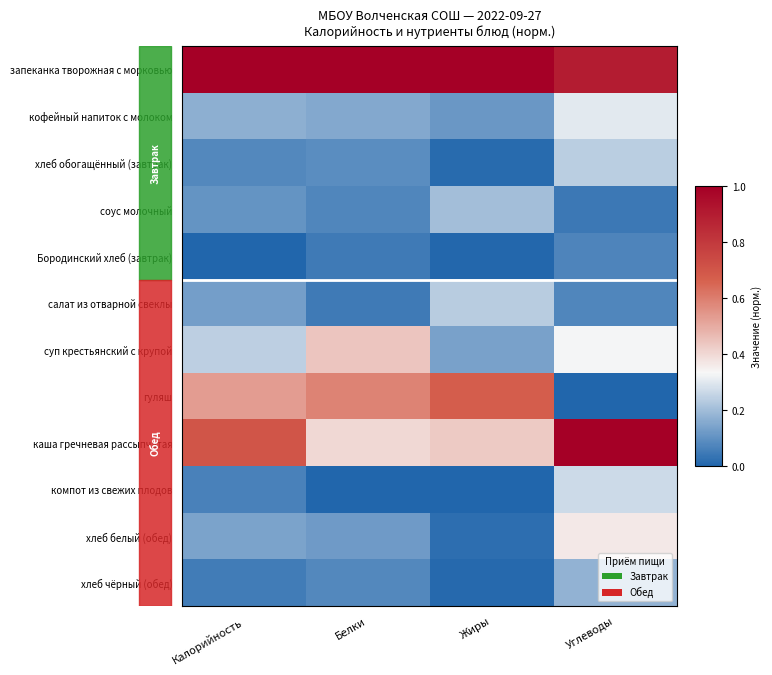

Reading left to right, list all the values displayed in this chart.

запеканка творожная с морковью: Калорийность=1.0	Белки=1.0	Жиры=1.0	Углеводы=0.9
кофейный напиток с молоком: Калорийность=0.2	Белки=0.2	Жиры=0.1	Углеводы=0.3
хлеб обогащённый (завтрак): Калорийность=0.1	Белки=0.1	Жиры=0.0	Углеводы=0.2
соус молочный: Калорийность=0.1	Белки=0.1	Жиры=0.2	Углеводы=0.0
Бородинский хлеб (завтрак): Калорийность=0.0	Белки=0.0	Жиры=0.0	Углеводы=0.1
салат из отварной свеклы: Калорийность=0.1	Белки=0.1	Жиры=0.2	Углеводы=0.1
суп крестьянский с крупой: Калорийность=0.2	Белки=0.4	Жиры=0.1	Углеводы=0.3
гуляш: Калорийность=0.5	Белки=0.6	Жиры=0.7	Углеводы=0.0
каша гречневая рассыпчатая: Калорийность=0.7	Белки=0.4	Жиры=0.4	Углеводы=1.0
компот из свежих плодов: Калорийность=0.1	Белки=0.0	Жиры=0.0	Углеводы=0.3
хлеб белый (обед): Калорийность=0.1	Белки=0.1	Жиры=0.0	Углеводы=0.4
хлеб чёрный (обед): Калорийность=0.1	Белки=0.1	Жиры=0.0	Углеводы=0.2